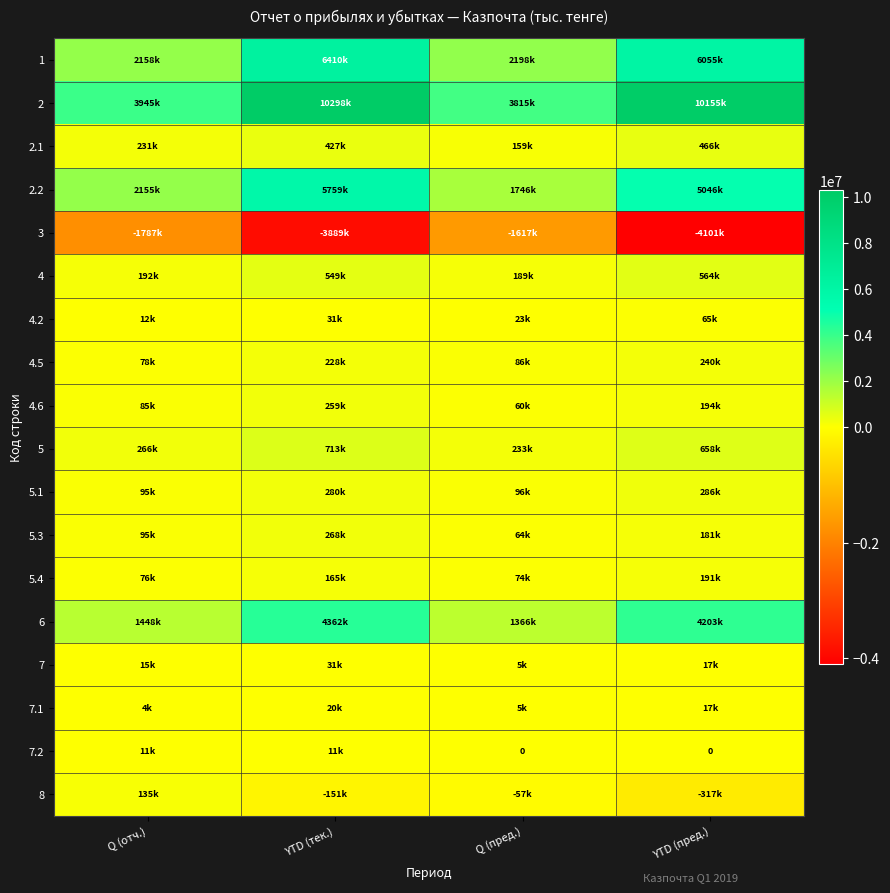

What is the minimum value for 4.5?

78411